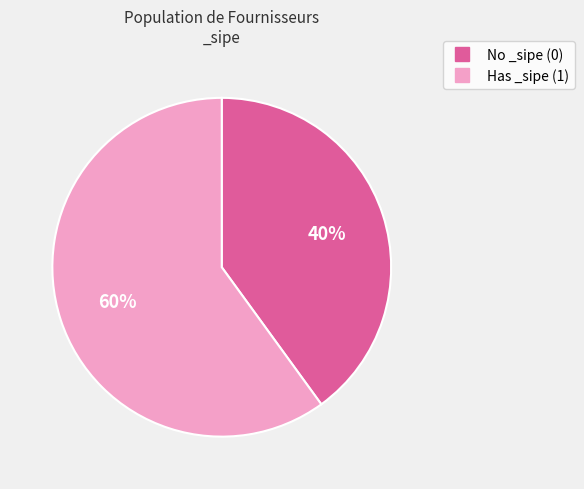

To the nearest percent, what is the difference between the largest and smallest slice percentages?

20%